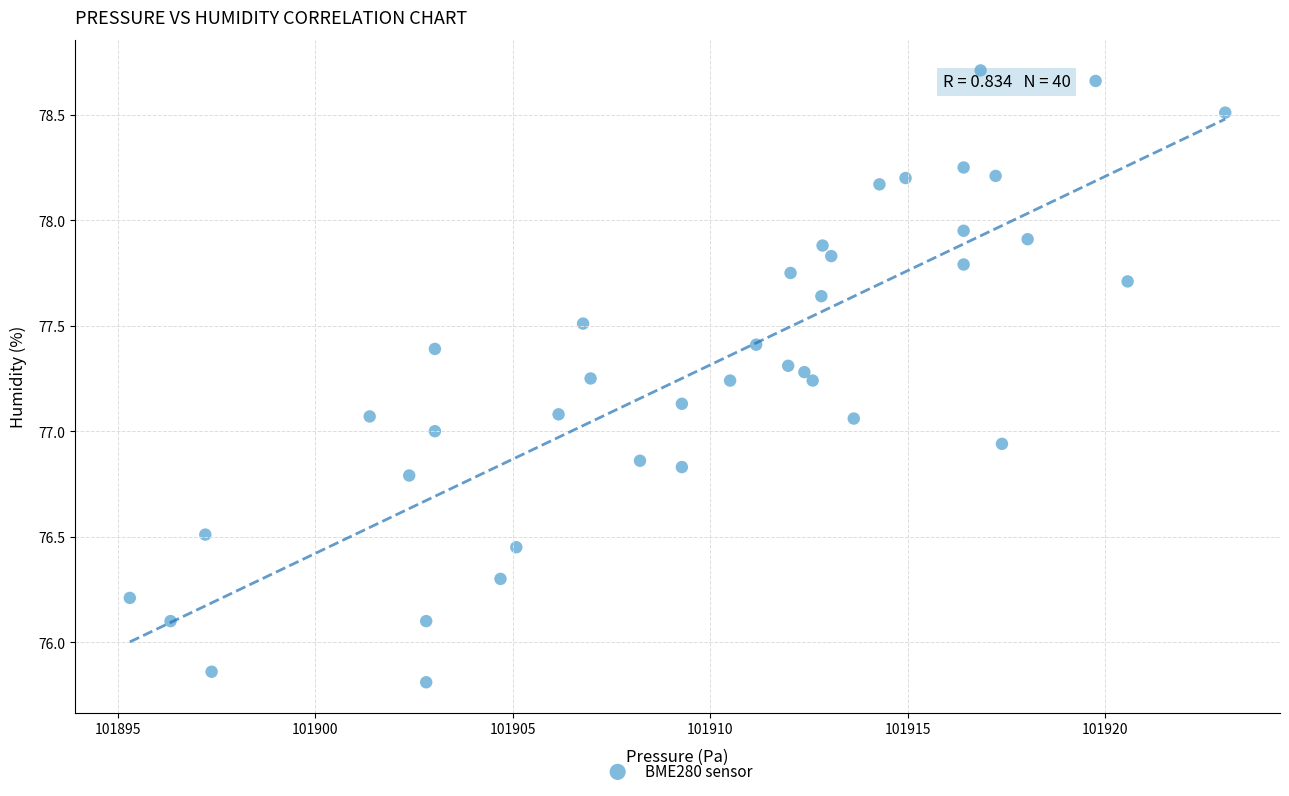

What is the range of Y values (max minus min)?

2.9